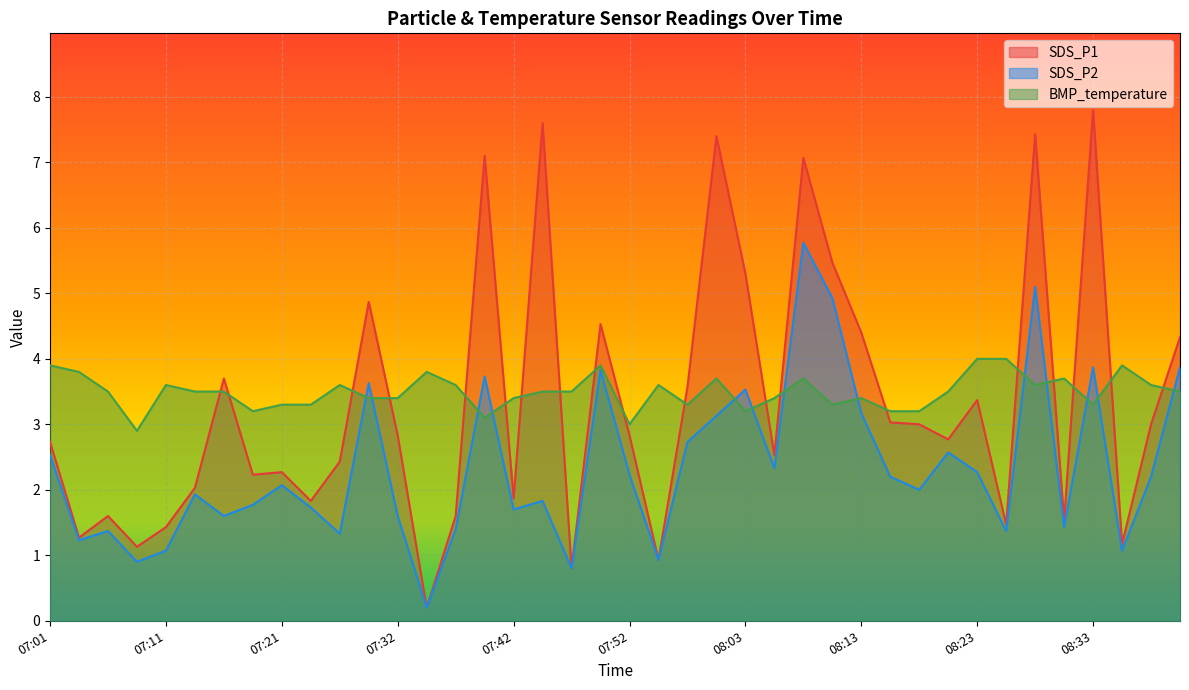

True or false: SDS_P1 has more than 1 points higher than both neighbors.

True